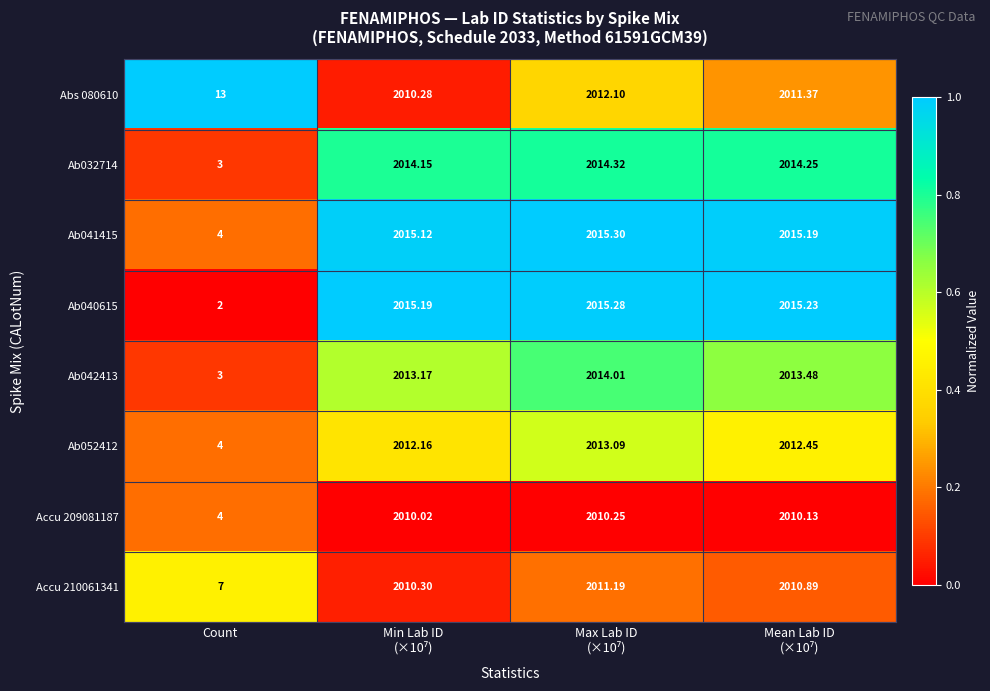

At which label is Ab040615 closest to 1008?

Count